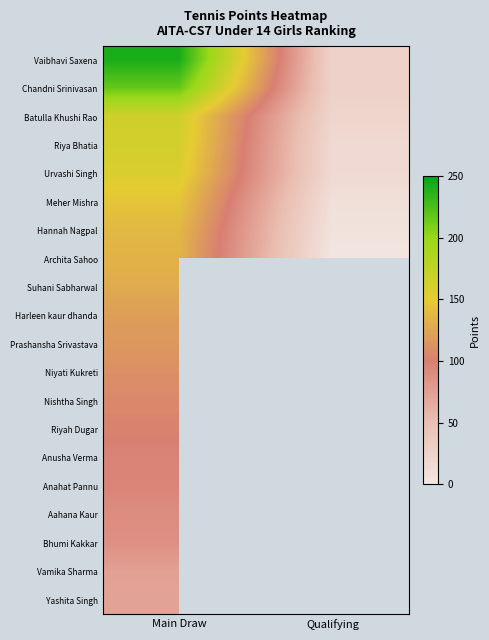

Which series changed the most between Main Draw and Qualifying?

Vaibhavi Saxena